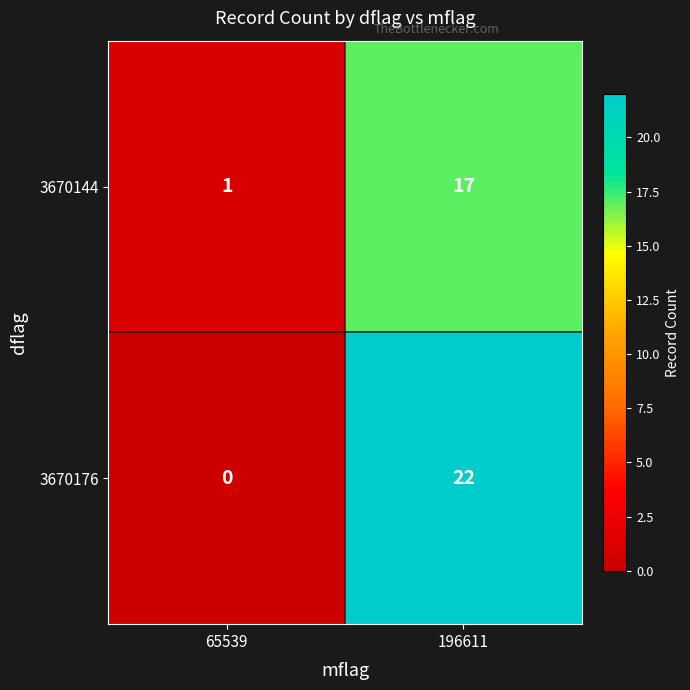

True or false: 3670144 has a value of 22 at 196611.

False